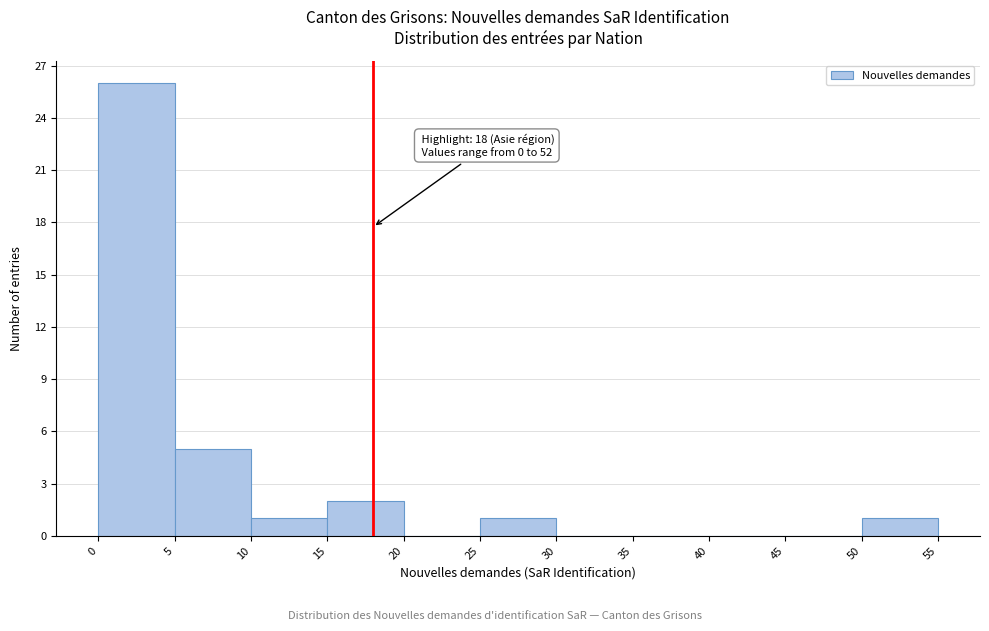

Over which range of the x-axis is the bar tallest?

0 to 5